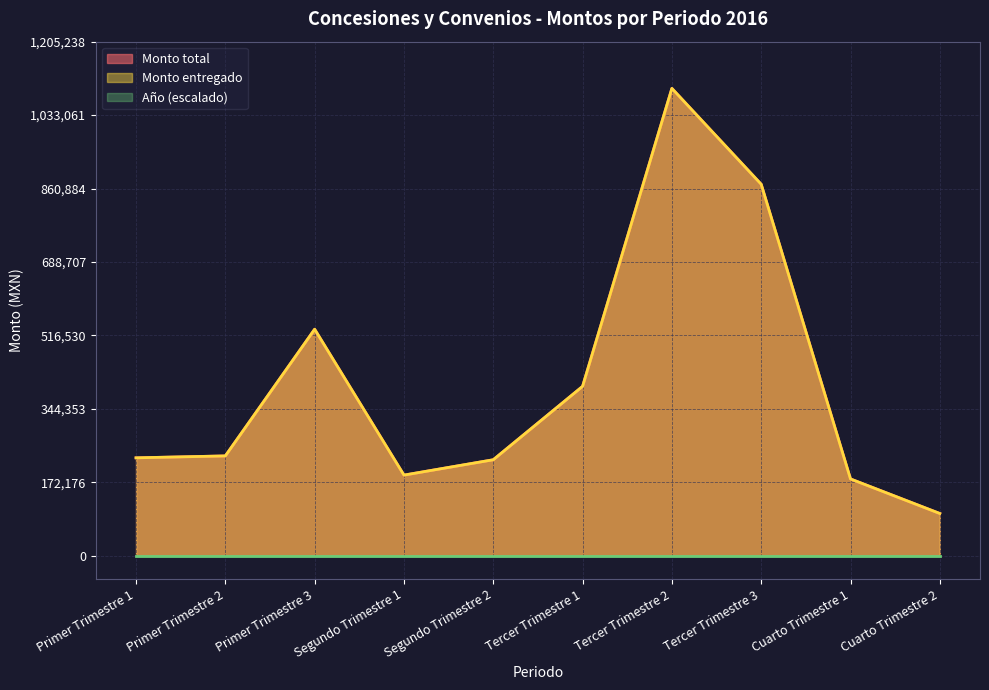

Is the value of Monto total at Tercer Trimestre 1 greater than the value of Monto entregado at Primer Trimestre 3?

No